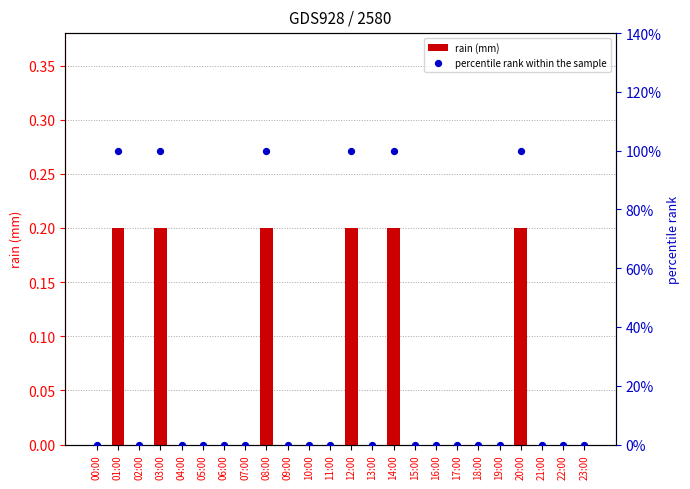

Which series reaches the maximum Y coordinate?

percentile rank within the sample